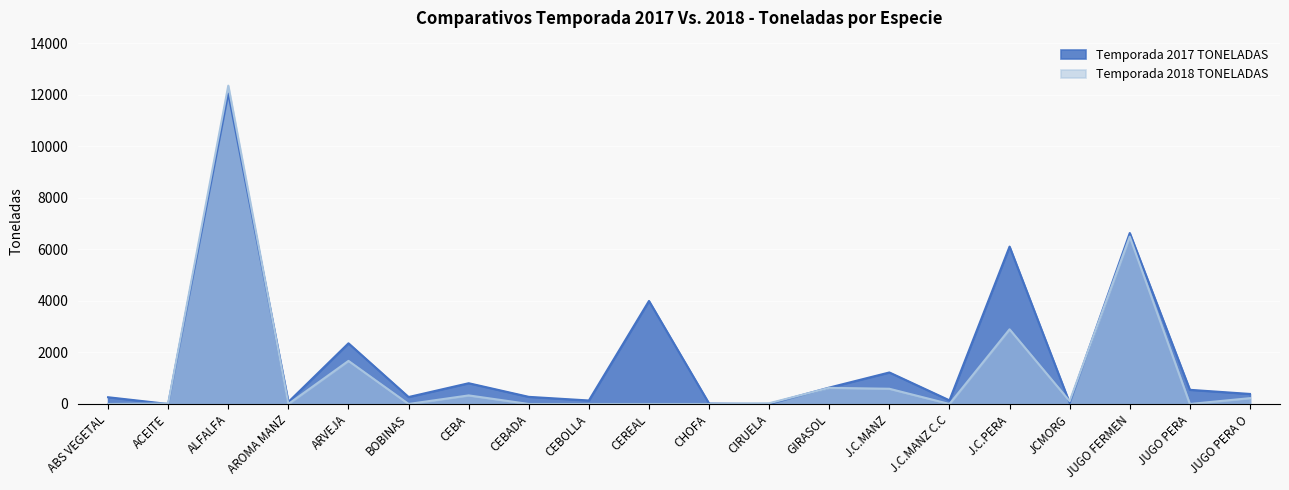

Which series has the largest total across all categories?

Temporada 2017 TONELADAS